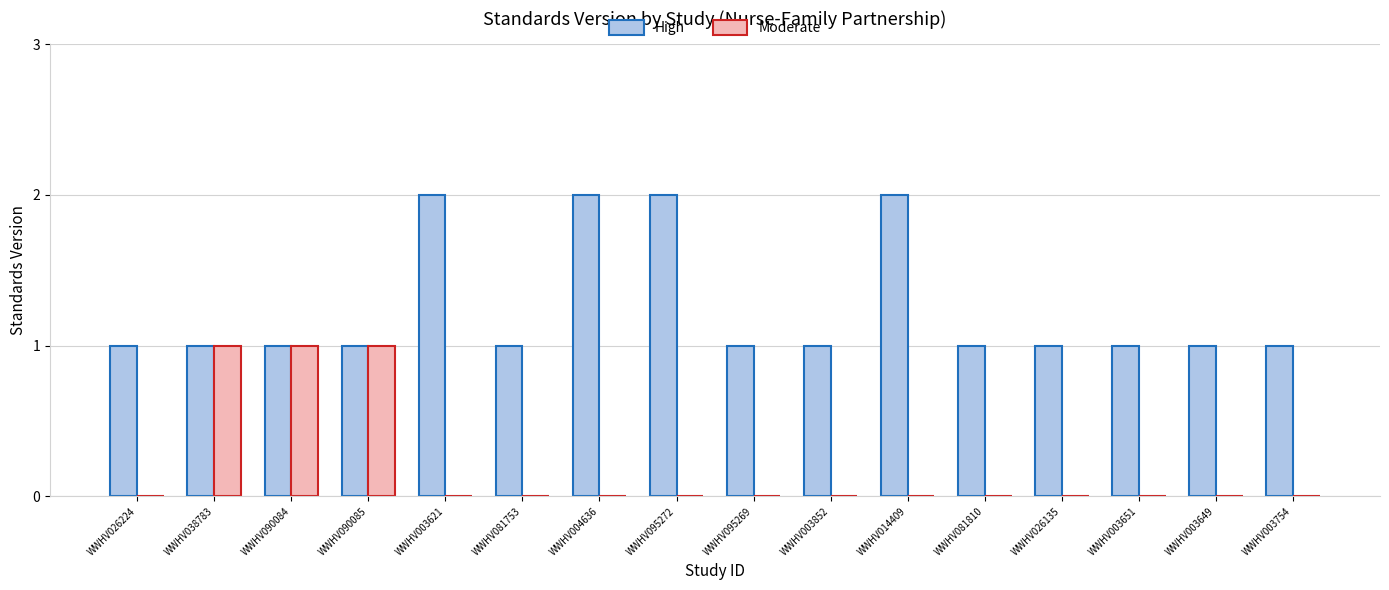

Count the High values in the range 1 to 2.

16